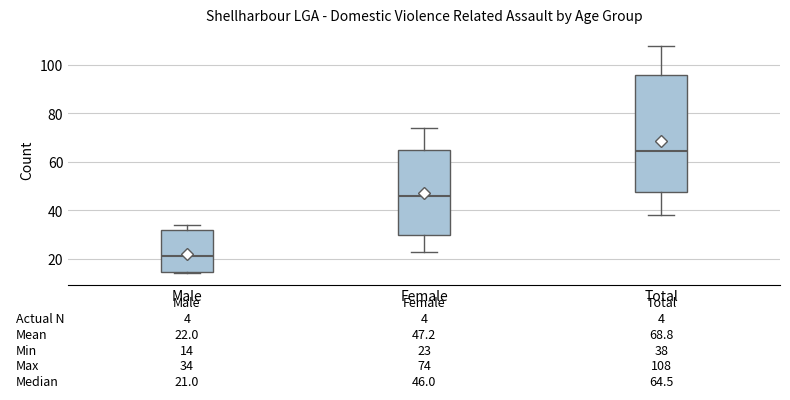

Which box's median line is the lowest?

Male